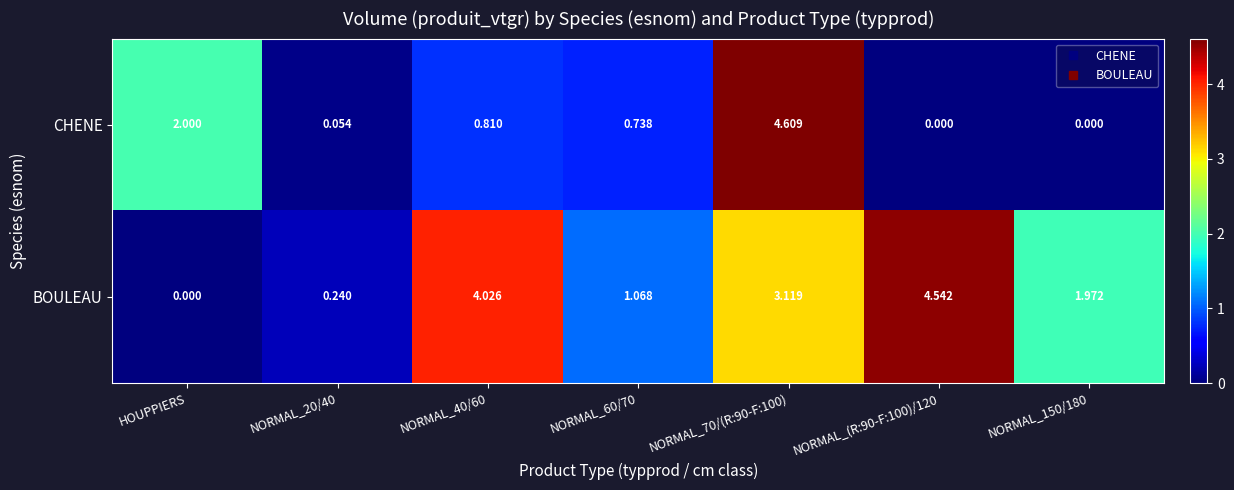

At which label is CHENE closest to 2?

HOUPPIERS